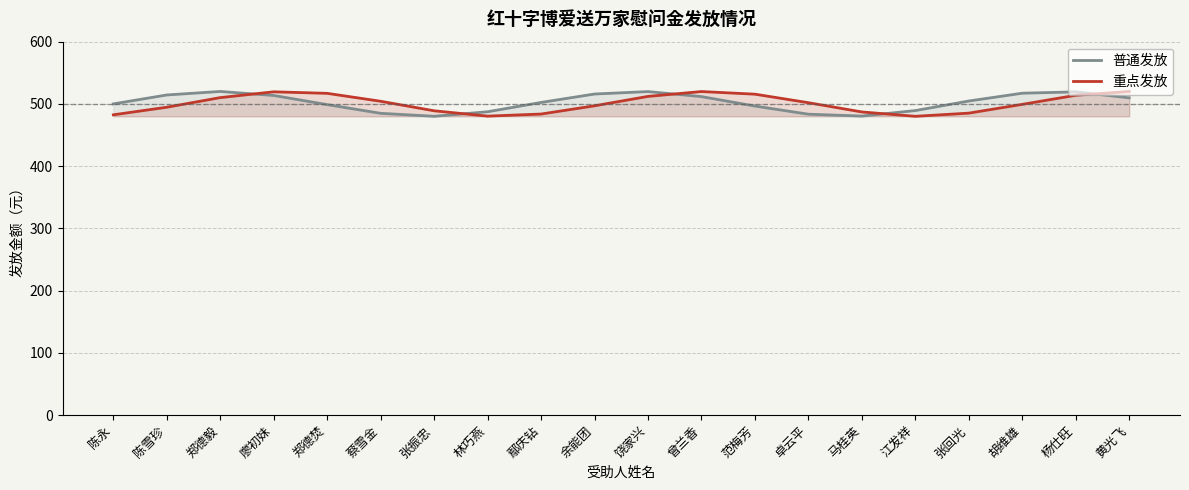

True or false: 重点发放 has a value of 835.9 at 蔡雪金.

False